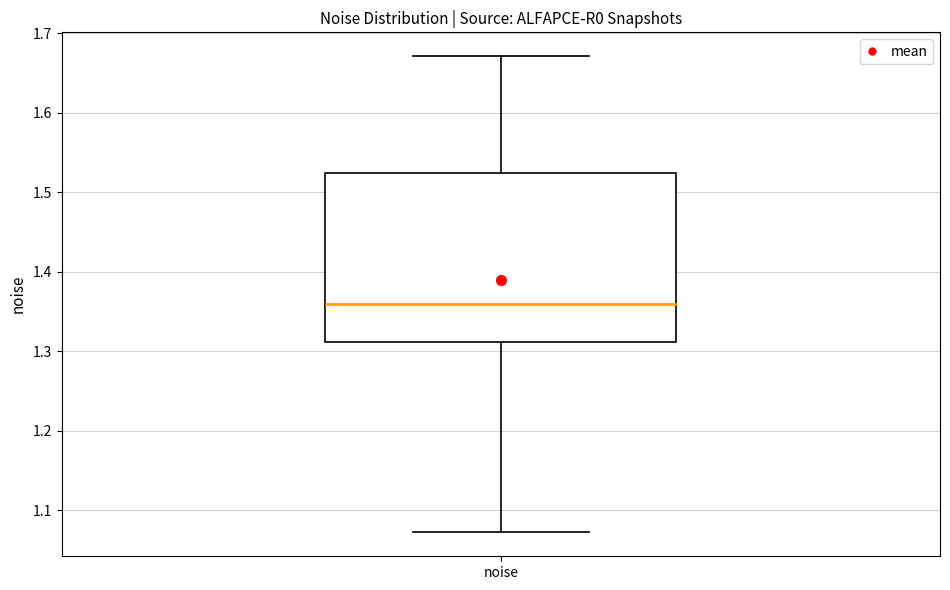

Where is the upper edge of the box for noise on the y-axis? The values are not printed on the chart, so give them approximately, as read against the axis.

1.52